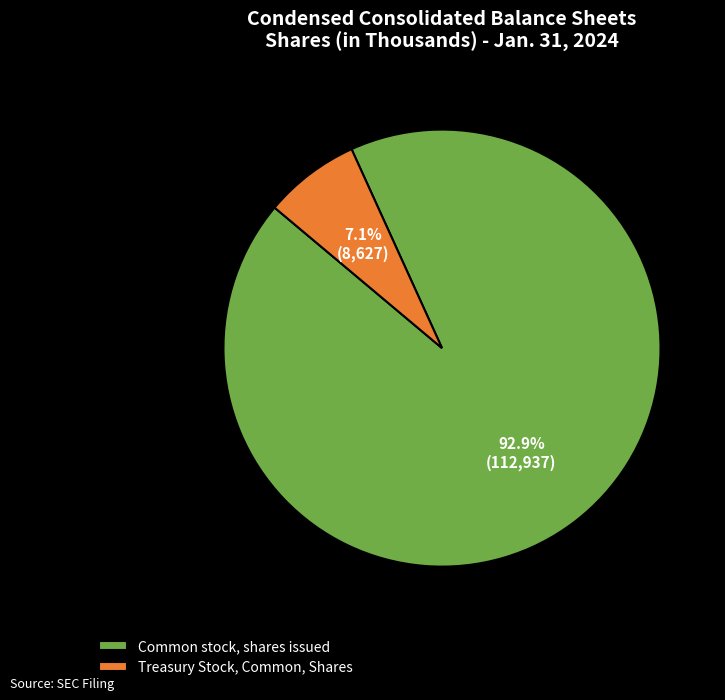

How many slices are in this pie chart?

2